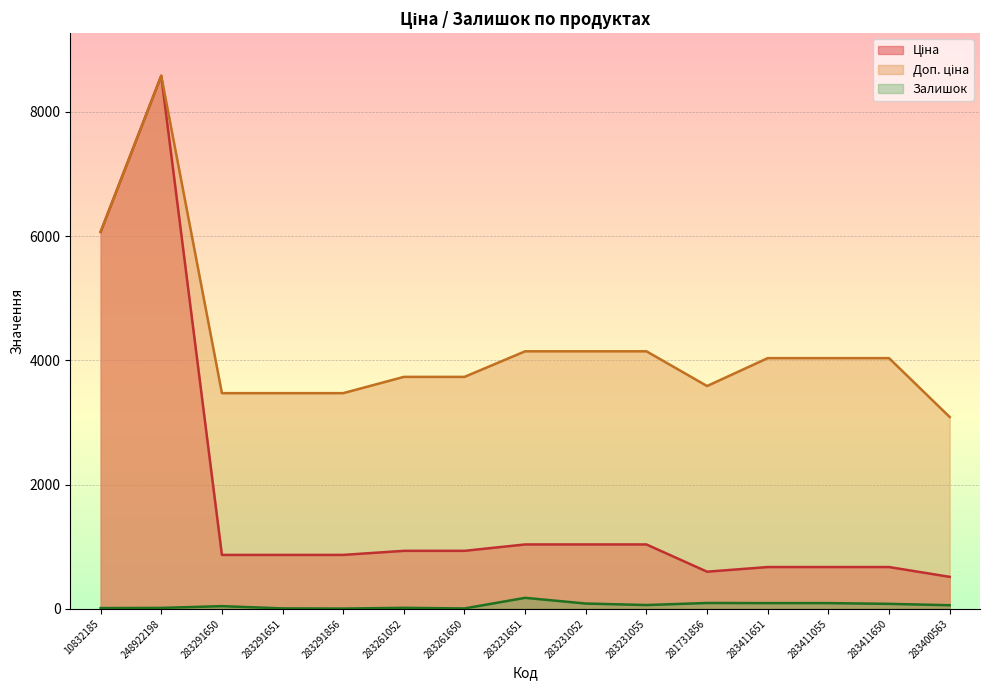

What is the label of the 6th point from the right?

283231055